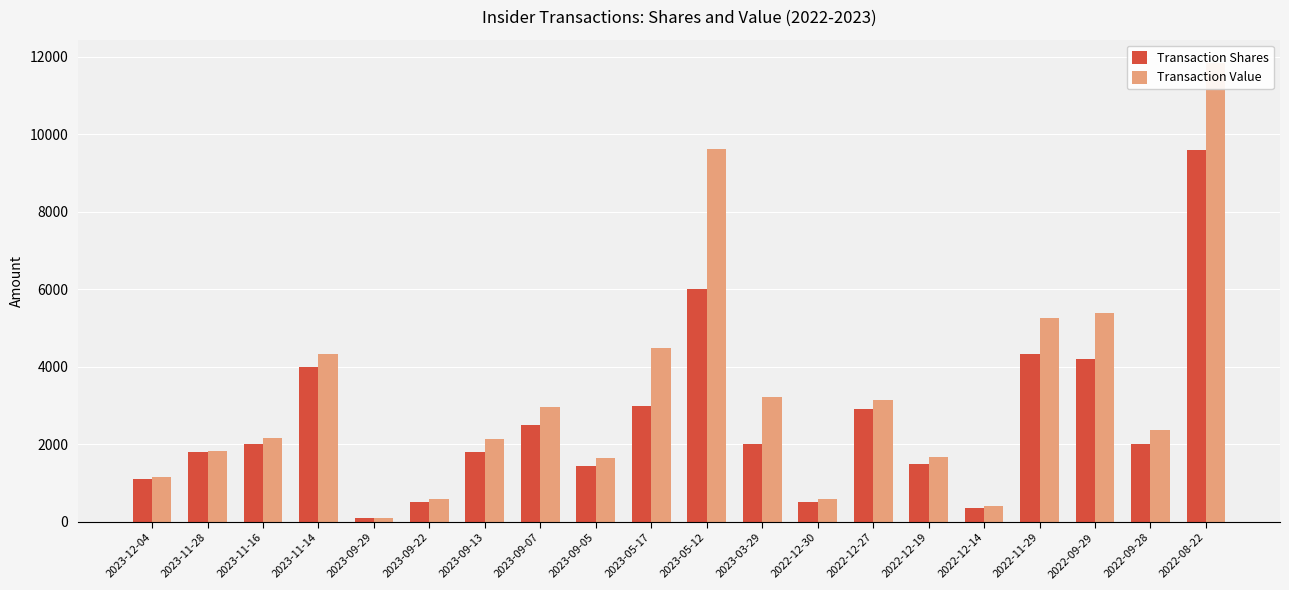

What position from the right is 2022-12-19?

6